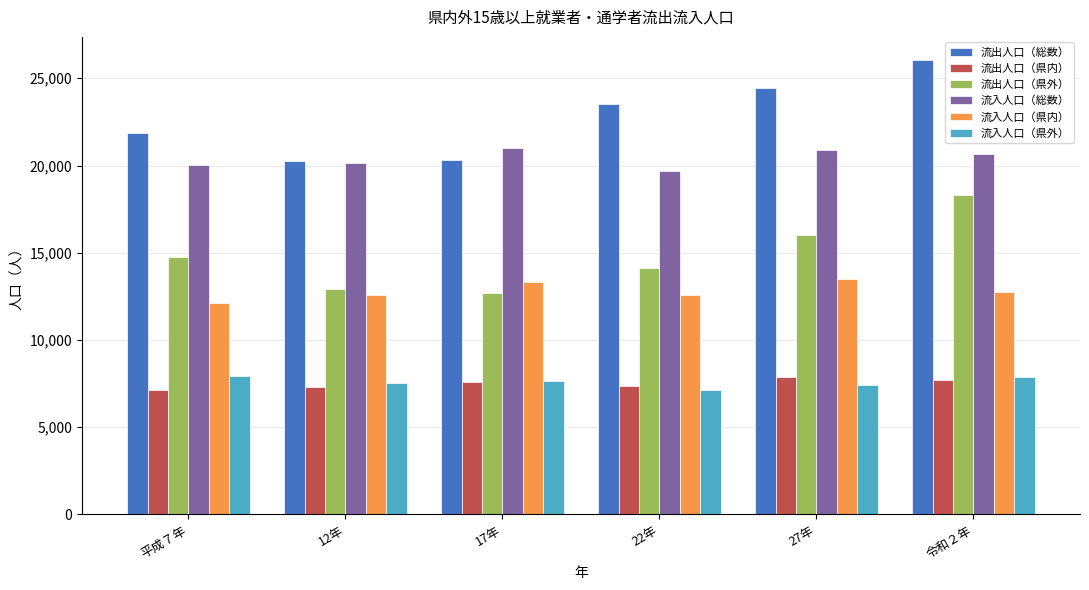

What is the minimum value for 流出人口（県外）?

12704